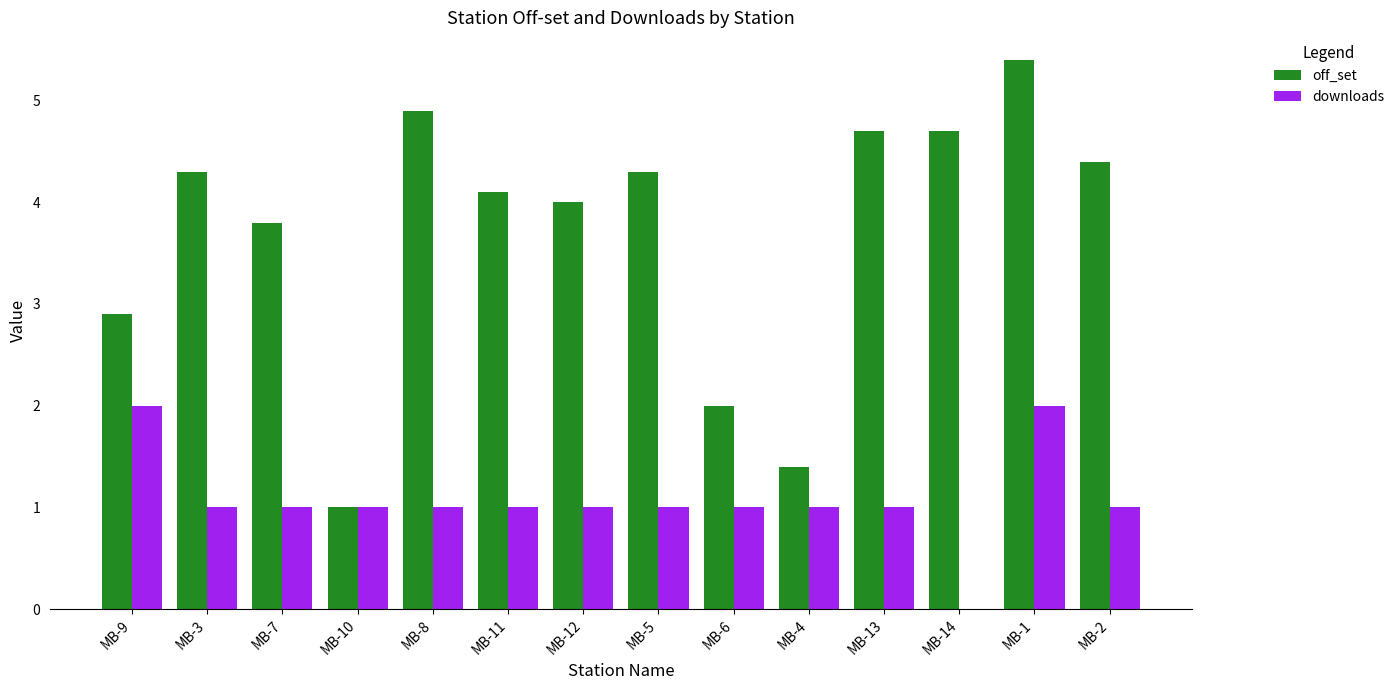

What is the highest value of the downloads series?

2.0